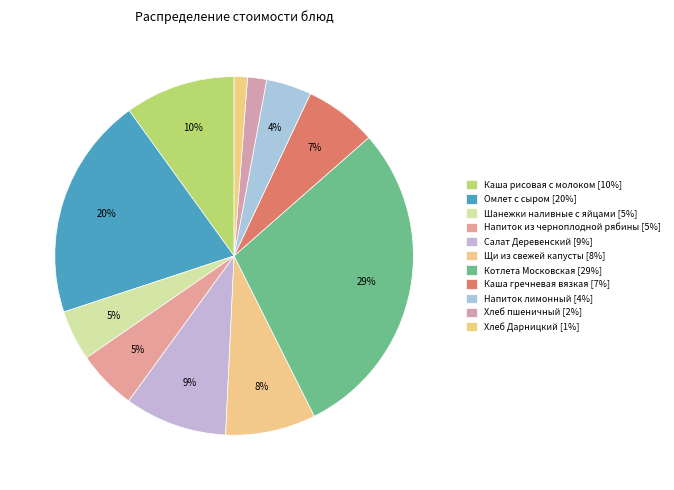

What is the change in value from Щи из свежей капусты to Хлеб пшеничный?

-11.6